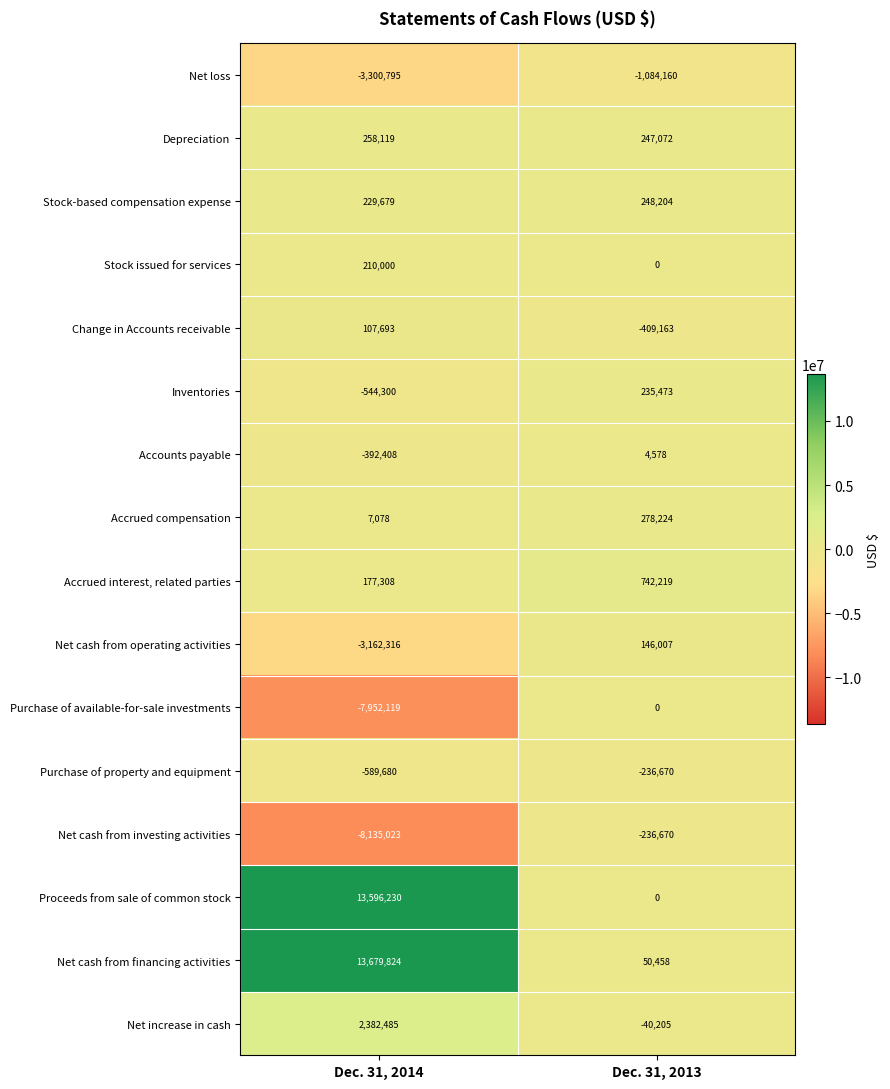

What is the average value of the Accrued interest, related parties series?

459764